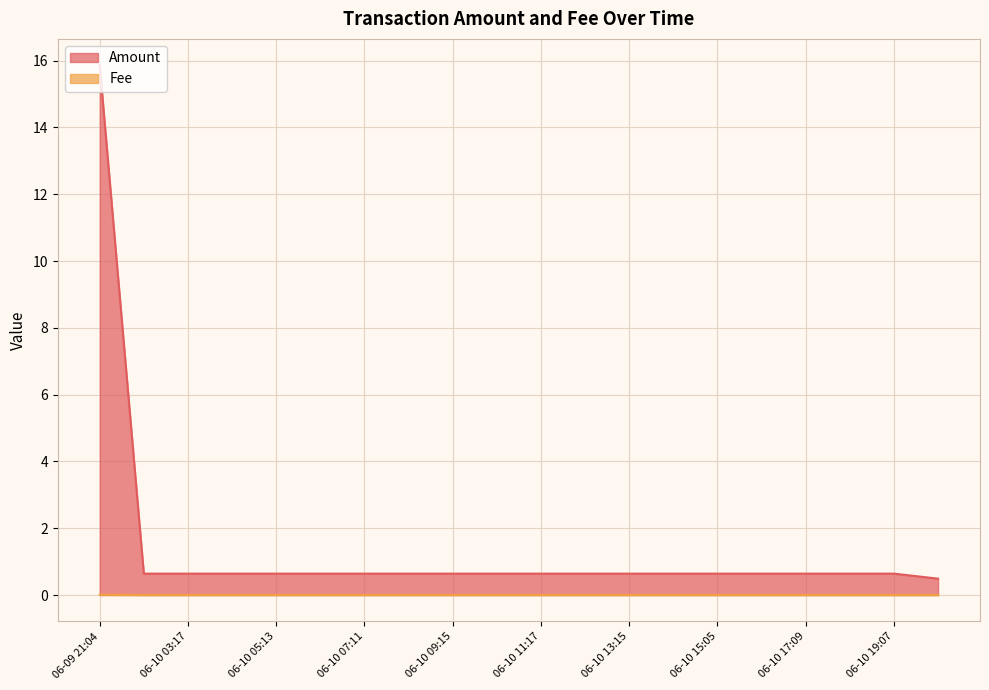

How many lines are shown in the chart?

2